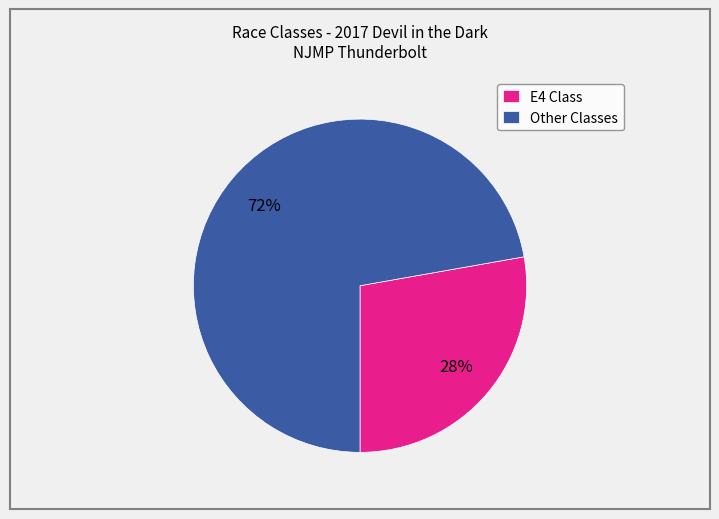

Do Other Classes and E4 Class together represent more than half of the pie?

Yes